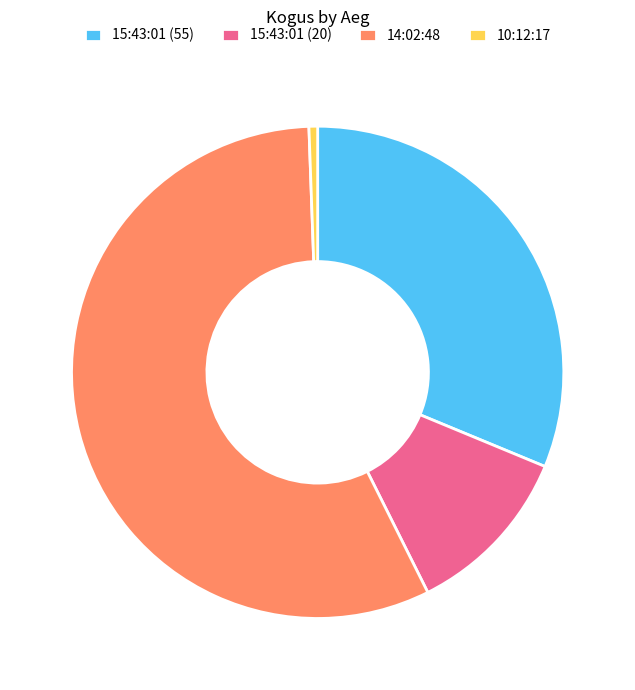

How many slices are in this pie chart?

4